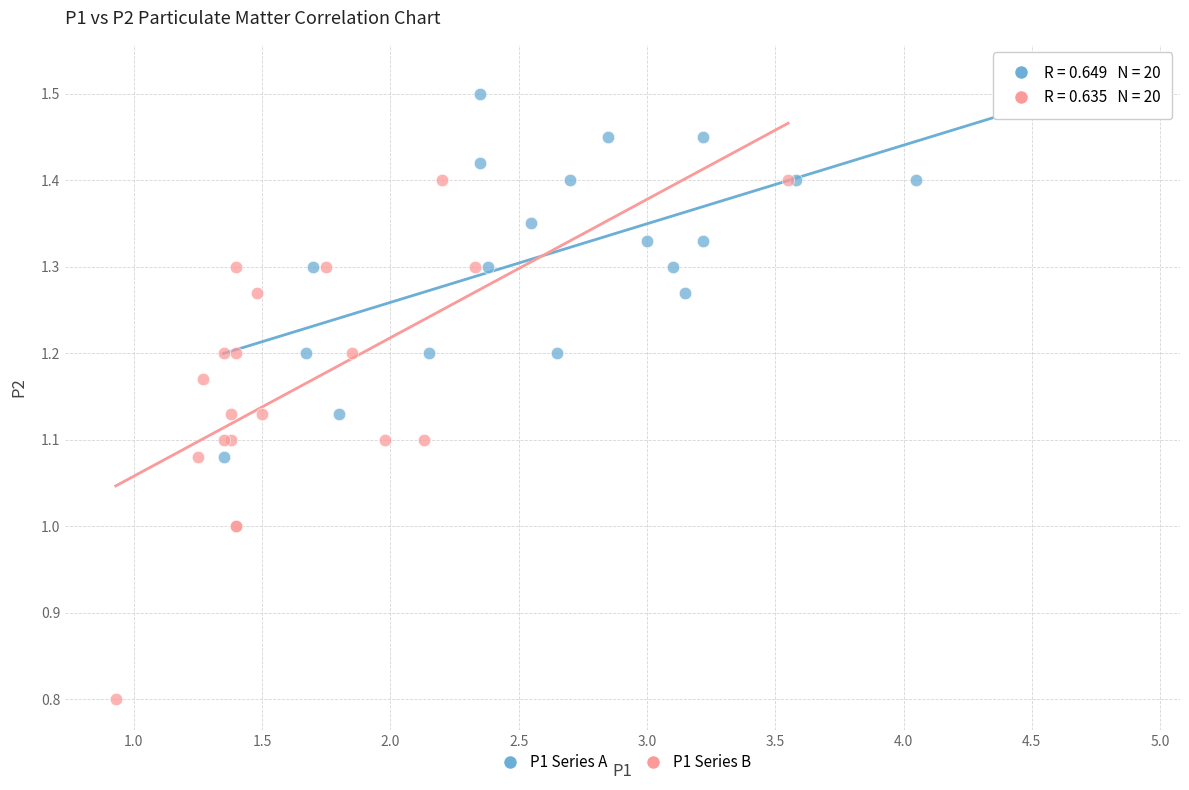

Which series contains the highest Y value?

P1 Series A